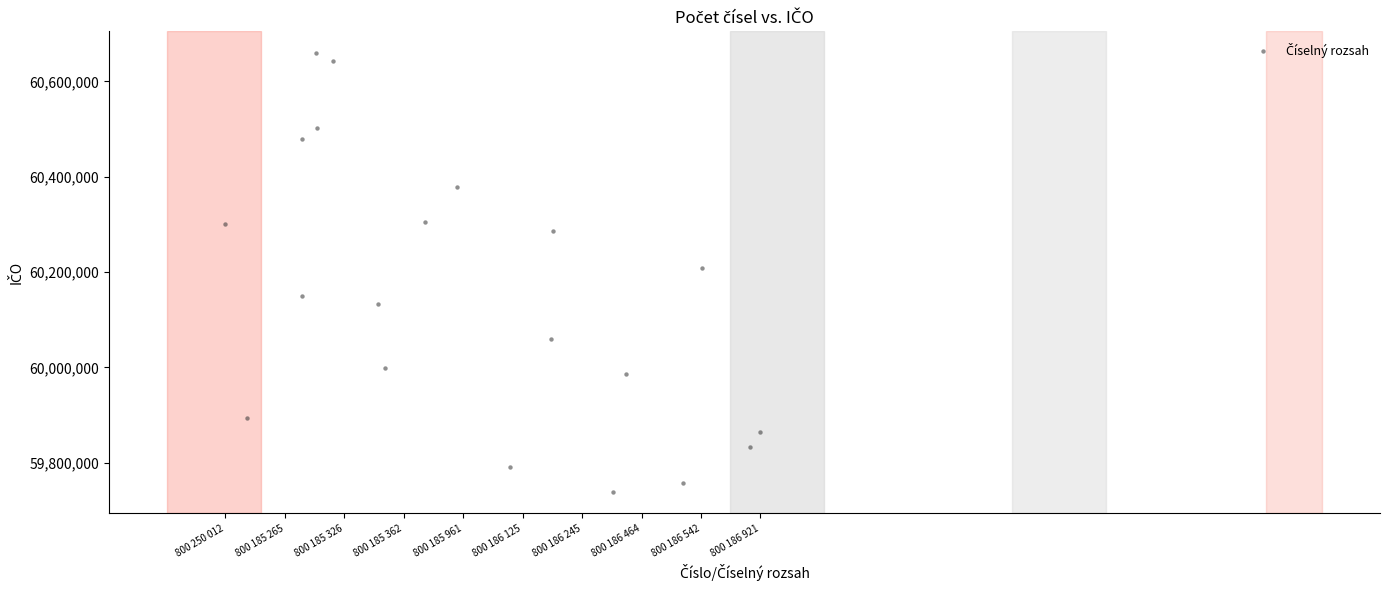

What is the range of Y values (max minus min)?

919181.6